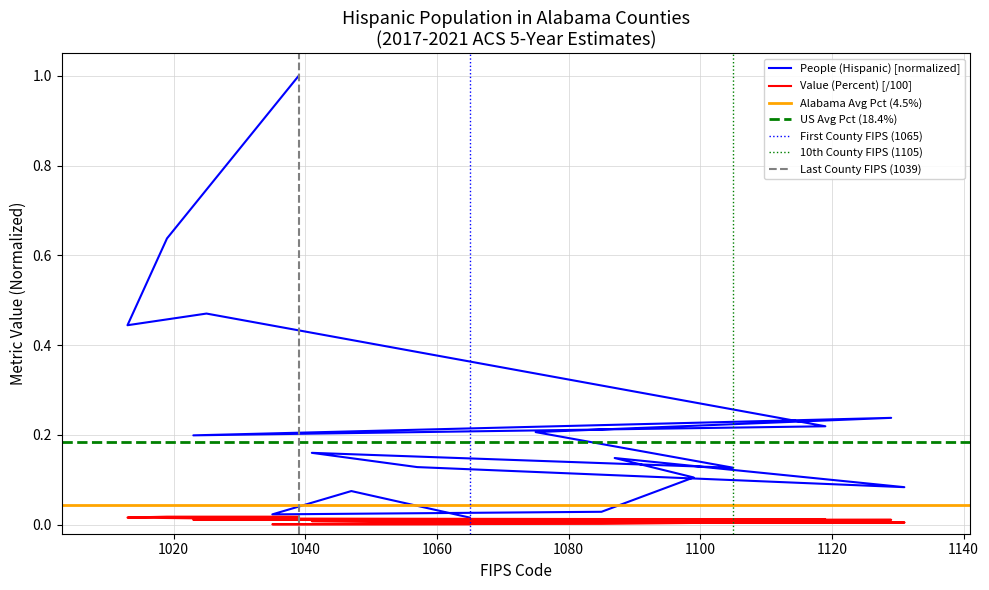

Is it true that percent equals 0.0 at fips?

True